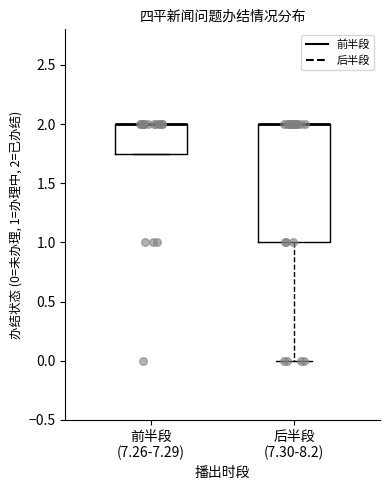

Reading left to right, transcribe this box plot: for each box, give where its median line is, the range the box spans, and where its two whiskers end, as read against the y-axis. The values are not printed on the chart, so give them approximately, as read against the axis.

前半段 (7.26-7.29): median 2.00 (drawn on the box's upper edge), box 1.75 to 2.00, whiskers 1.75 to 2.00
后半段 (7.30-8.2): median 2.00 (drawn on the box's upper edge), box 1.00 to 2.00, whiskers 0.00 to 2.00